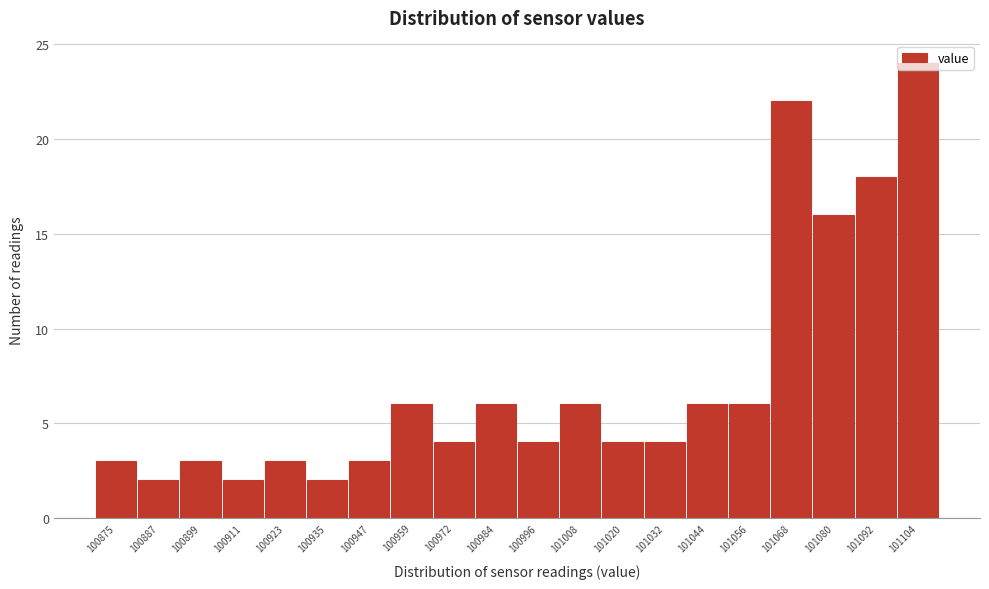

Is it true that the value at 101104 is 6?

False